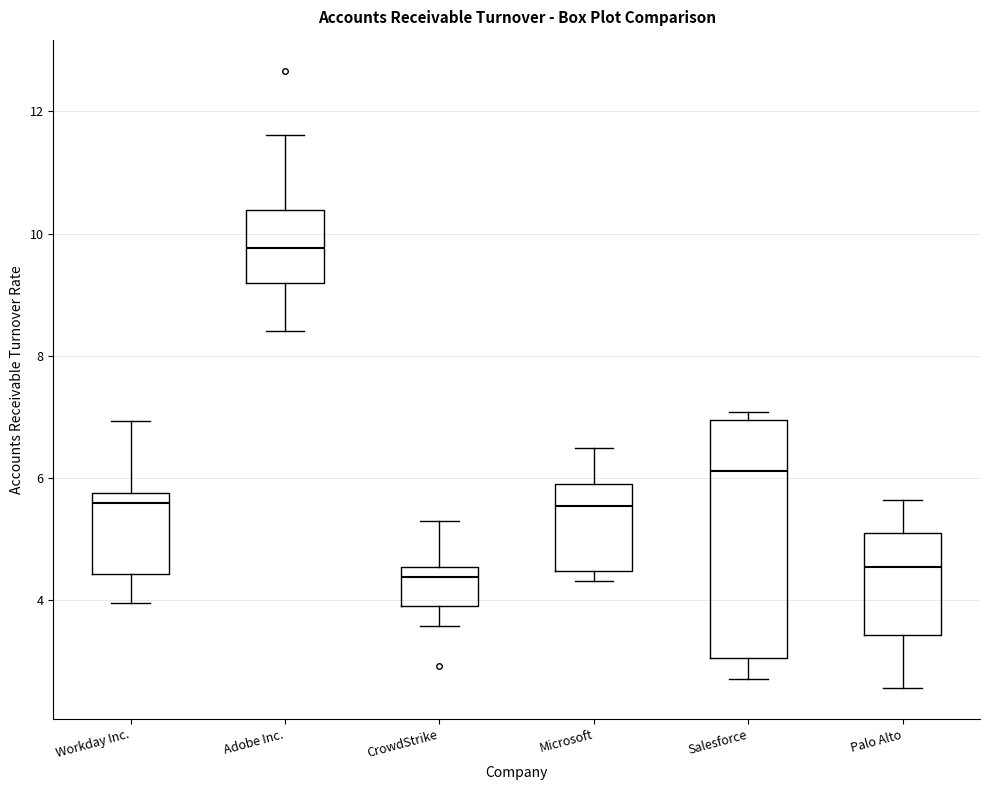

Reading left to right, transcribe this box plot: for each box, give where its median line is, the range the box spans, and where its two whiskers end, as read against the y-axis. The values are not printed on the chart, so give them approximately, as read against the axis.

Workday Inc.: median 5.6, box 4.4 to 5.8, whiskers 4.0 to 7.0
Adobe Inc.: median 9.8, box 9.2 to 10.4, whiskers 8.4 to 11.6
CrowdStrike: median 4.4, box 4.0 to 4.6, whiskers 3.6 to 5.4
Microsoft: median 5.6, box 4.4 to 6.0, whiskers 4.4 (just below the box's lower edge) to 6.4
Salesforce: median 6.2, box 3.0 to 7.0, whiskers 2.8 to 7.0 (just above the box's upper edge)
Palo Alto: median 4.6, box 3.4 to 5.2, whiskers 2.6 to 5.6